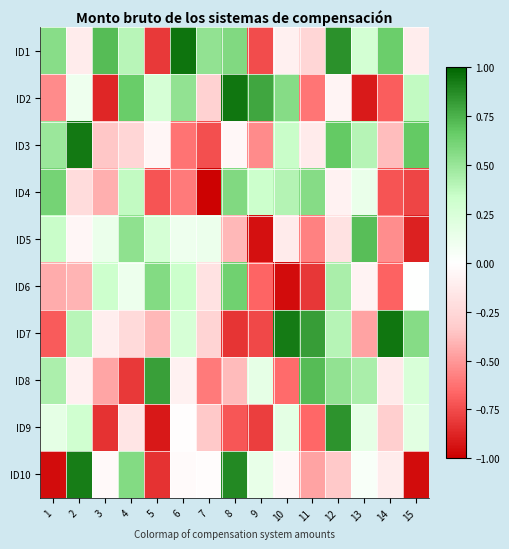

How many data points does each series have?

15